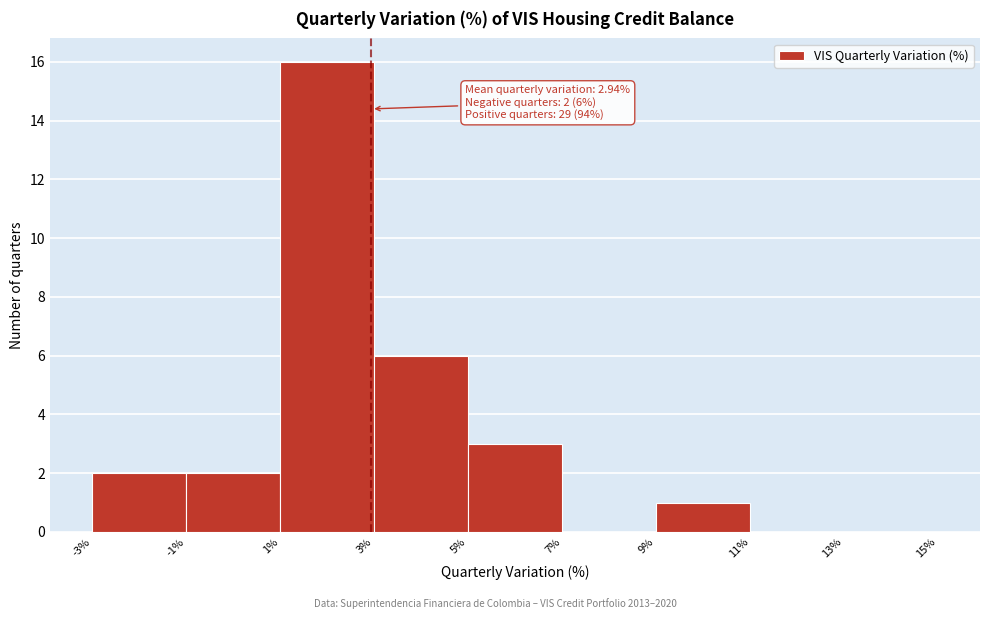

Over which range of the x-axis is the bar tallest?

1% to 3%